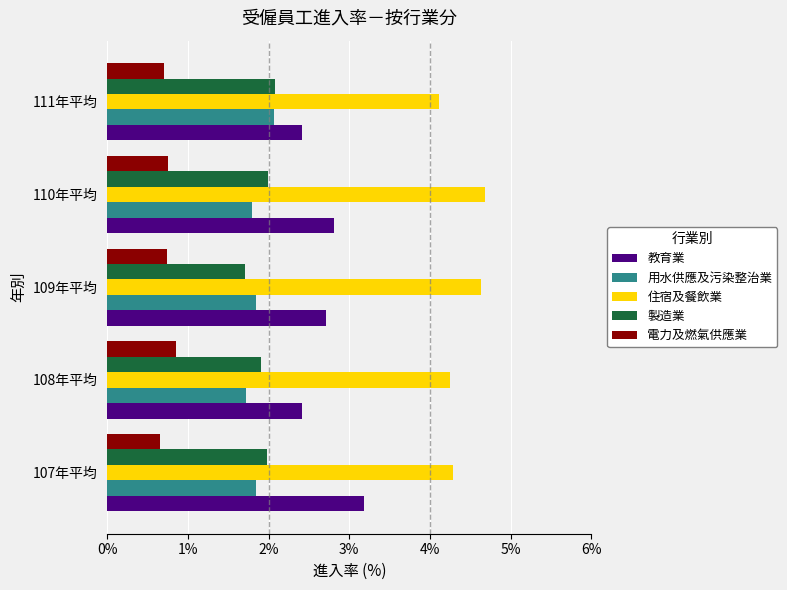

Where is 製造業 nearest to the value 1?

109年平均